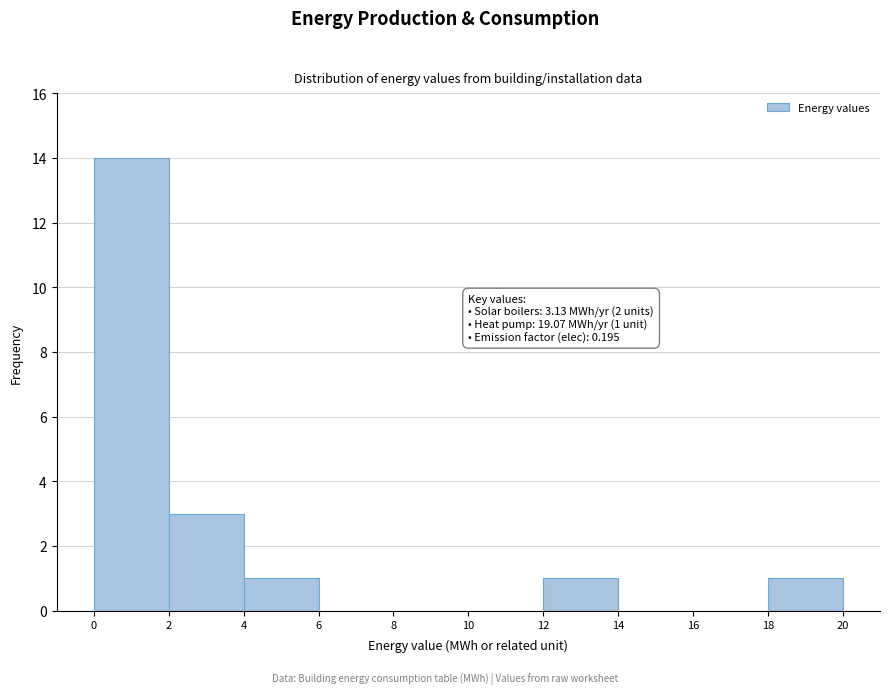

Over which range of the x-axis is the bar tallest?

0 to 2